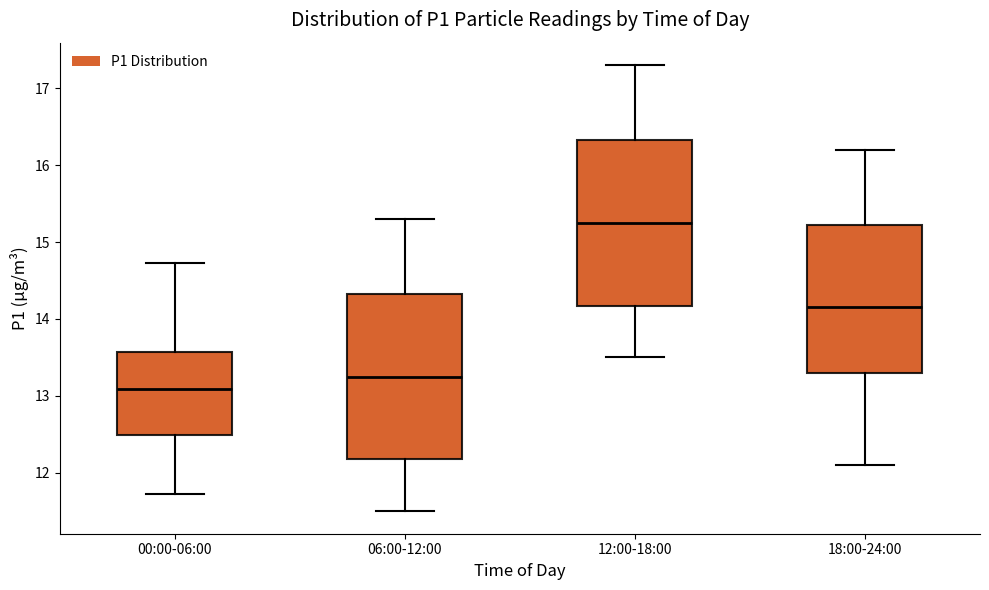

Reading left to right, transcribe this box plot: for each box, give where its median line is, the range the box spans, and where its two whiskers end, as read against the y-axis. The values are not printed on the chart, so give them approximately, as read against the axis.

00:00-06:00: median 13.1, box 12.5 to 13.6, whiskers 11.7 to 14.7
06:00-12:00: median 13.3, box 12.2 to 14.3, whiskers 11.5 to 15.3
12:00-18:00: median 15.3, box 14.2 to 16.3, whiskers 13.5 to 17.3
18:00-24:00: median 14.2, box 13.3 to 15.2, whiskers 12.1 to 16.2